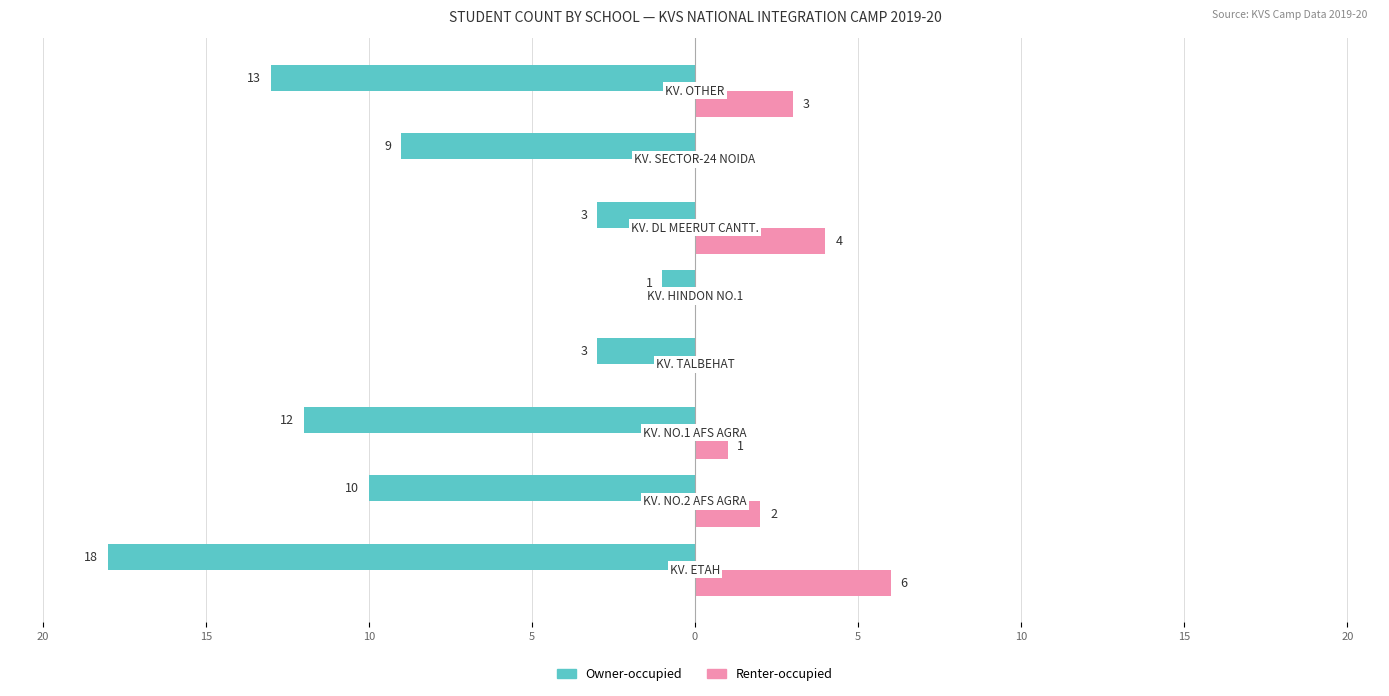

Count the Renter-occupied values in the range 0 to 4.

7